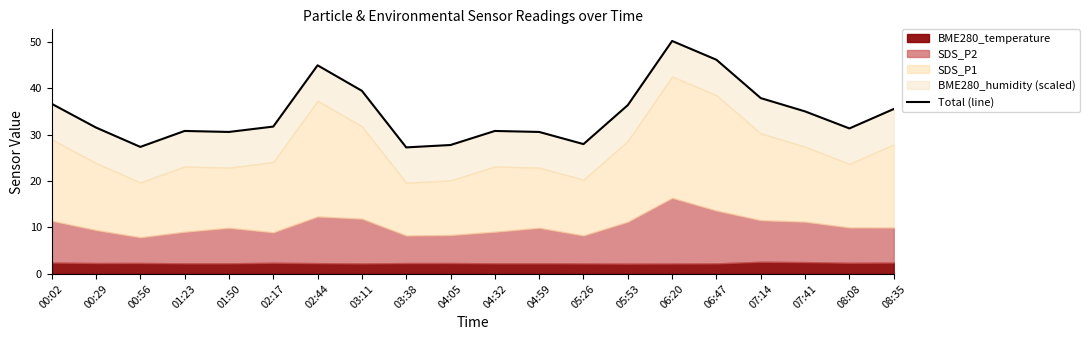

What is the label of the 11th point from the left?

04:32